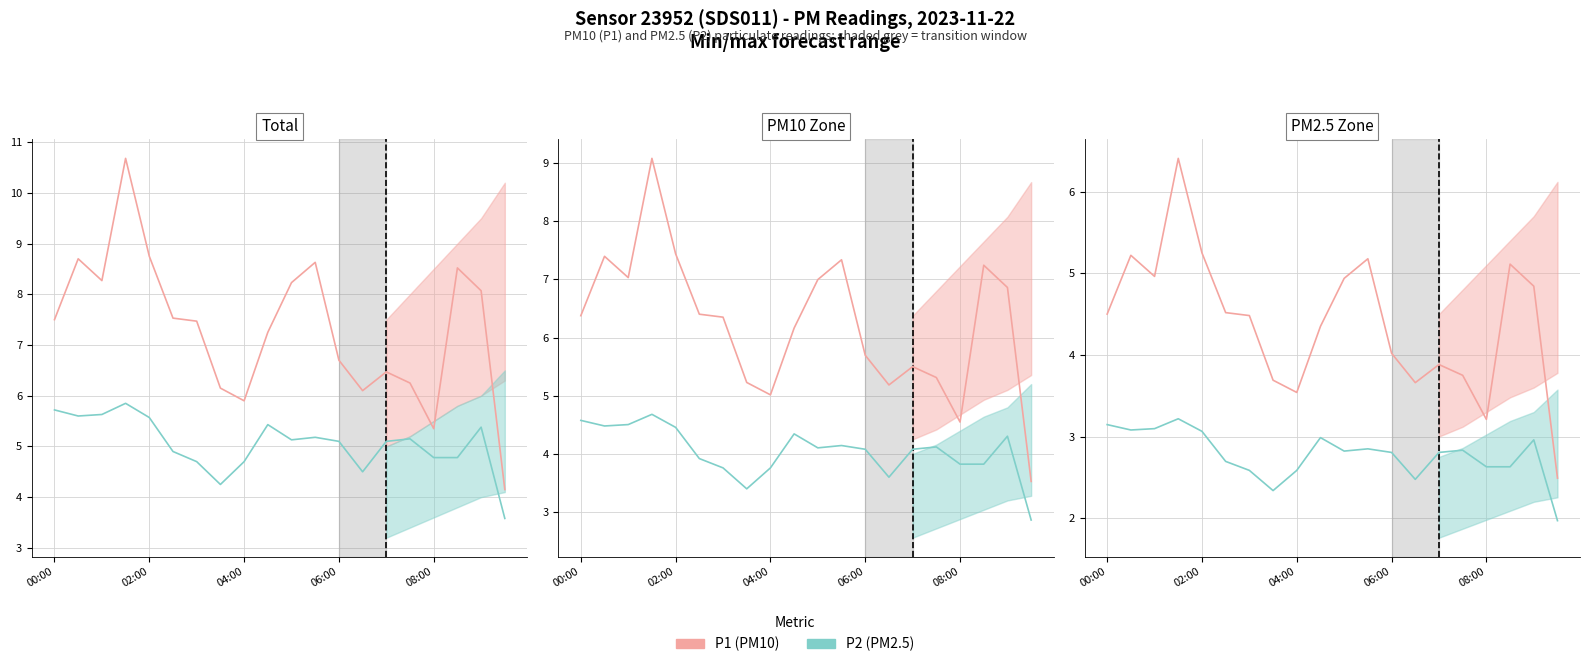

At 02:00, list the series in order from largest to smallest.

P1 (PM10), P2 (PM2.5)